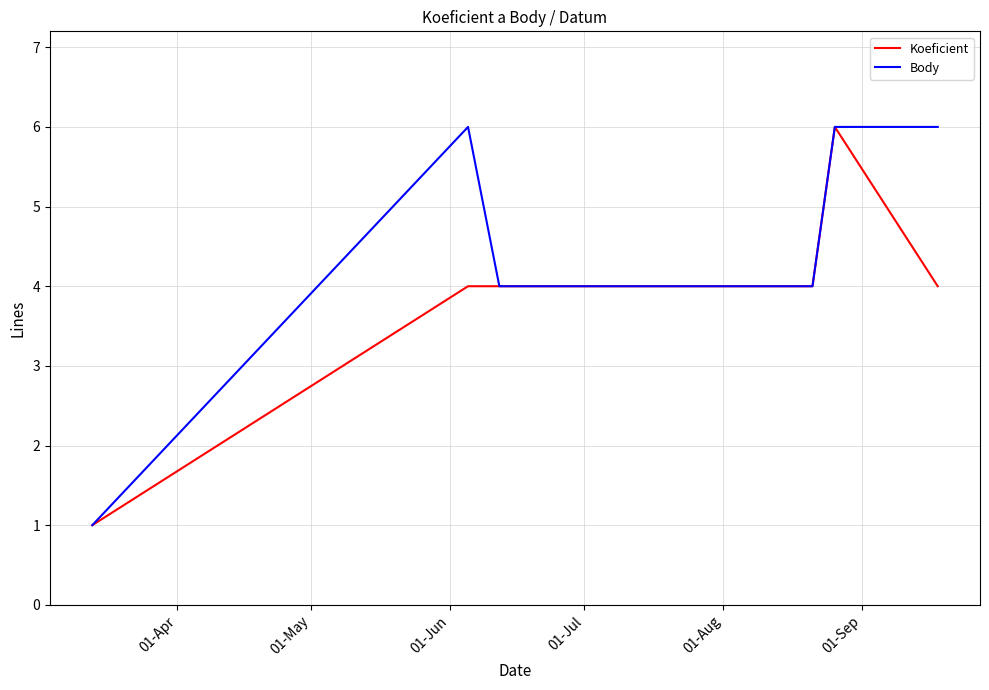

What is the maximum value for Koeficient?

6